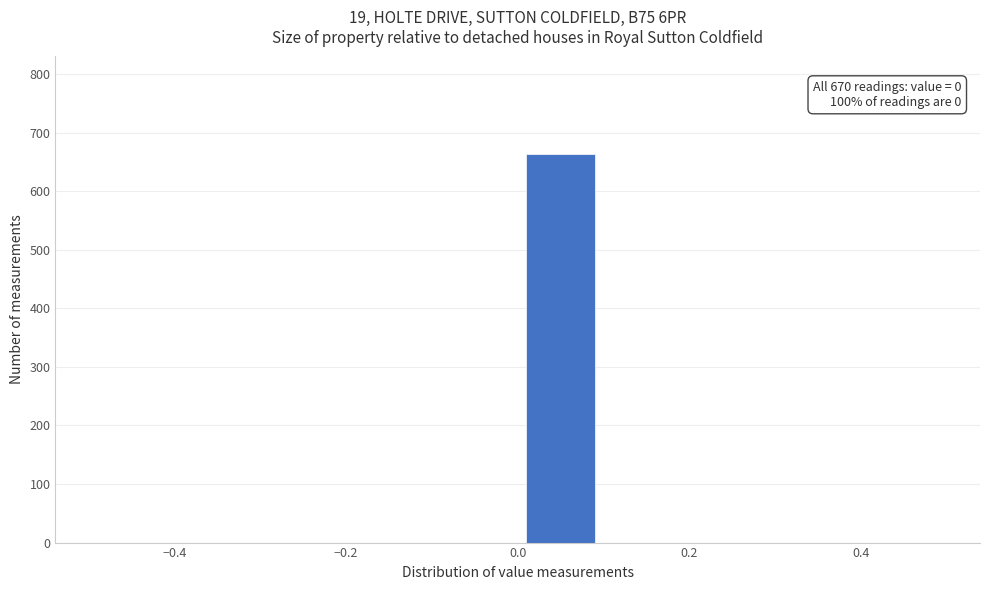

Over which range of the x-axis is the bar tallest?

0.0 to 0.1